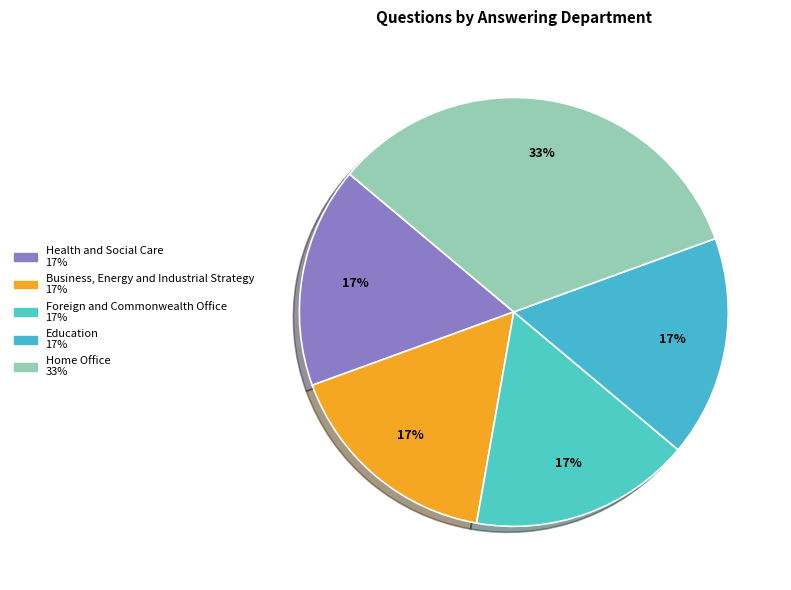

Is it true that Home Office is 33% of the pie?

True